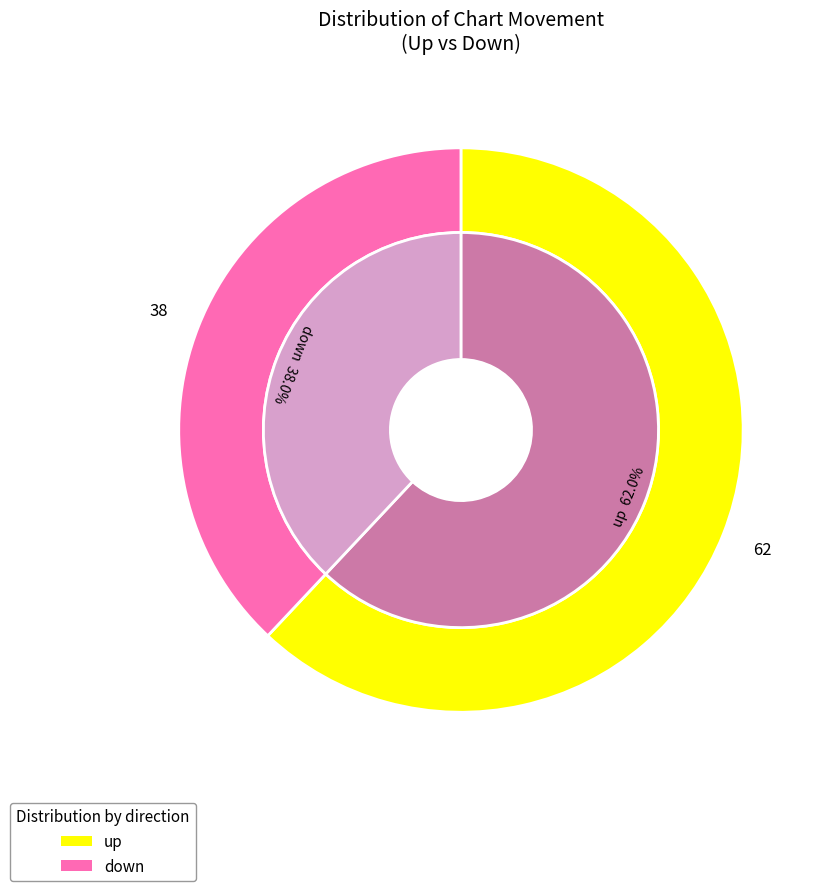

To the nearest percent, what portion does down represent?

38%